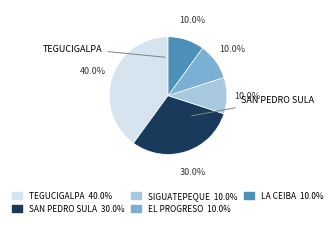

Does any single category account for the majority?

No